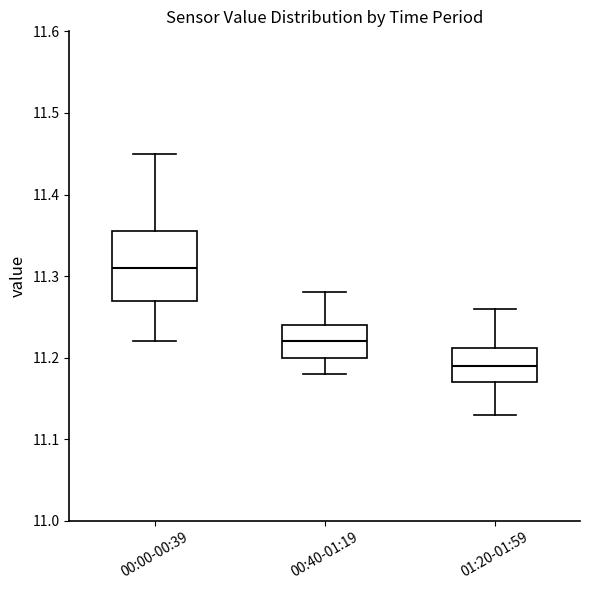

Comparing the boxes themselves (not the whiskers), which one is the tallest?

00:00-00:39